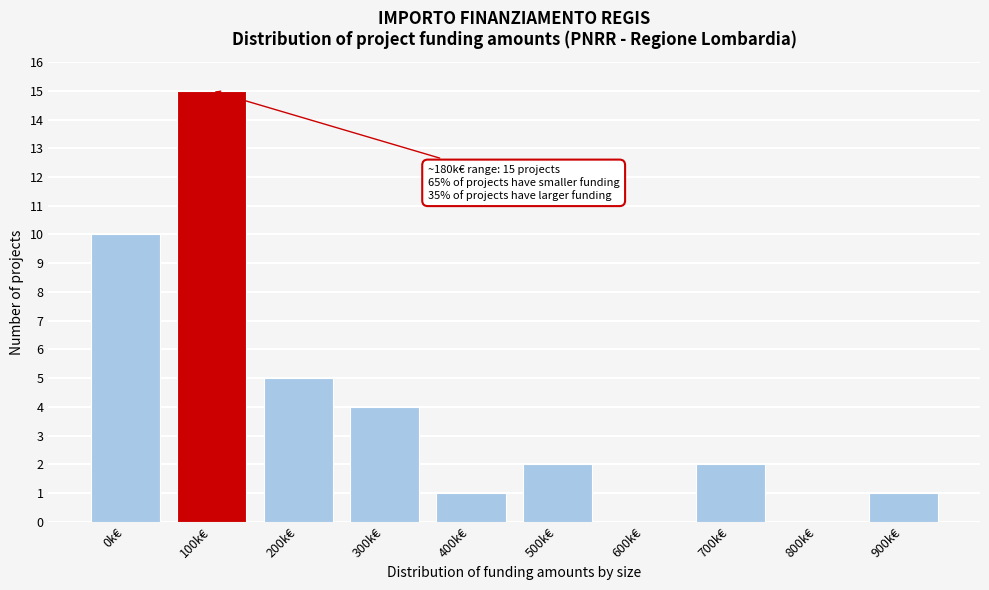

Reading left to right, extract all data points from this chart.

0k€=10	100k€=15	200k€=5	300k€=4	400k€=1	500k€=2	600k€=0	700k€=2	800k€=0	900k€=1